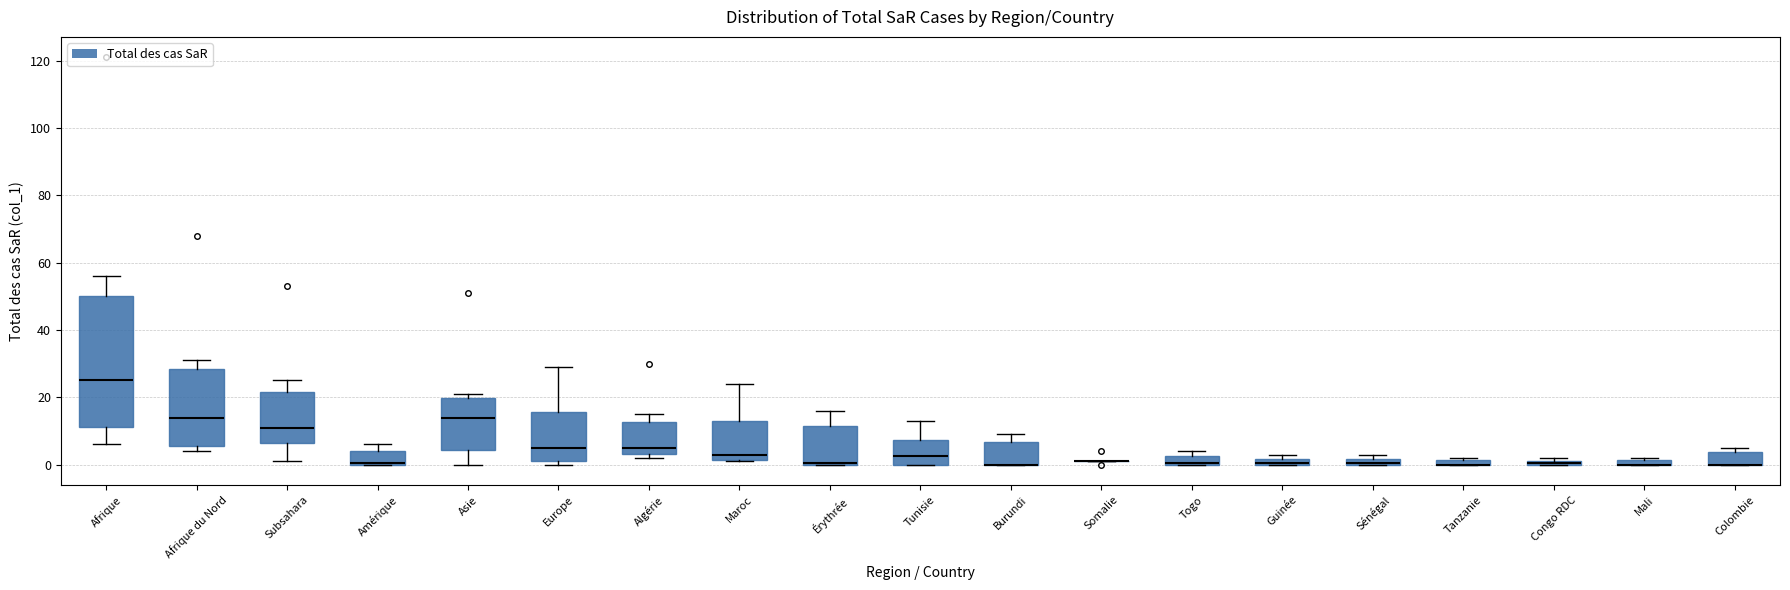

Comparing the boxes themselves (not the whiskers), which one is the tallest?

Afrique